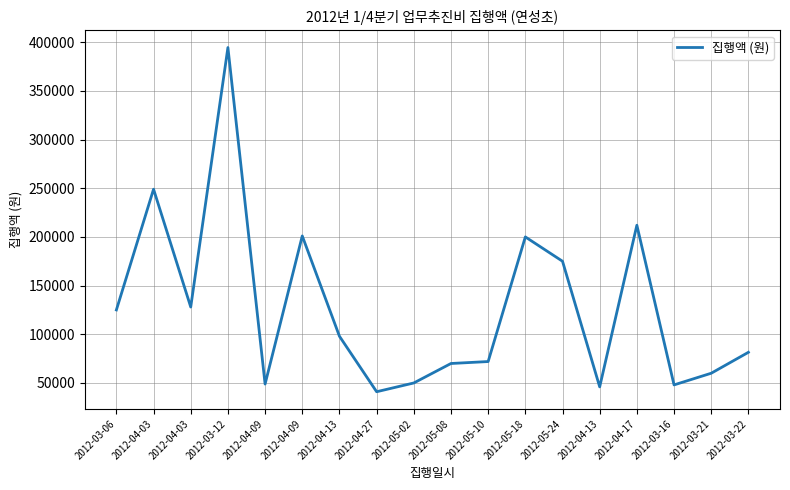

The value at 2012-04-03 is 169441. True or false?

False